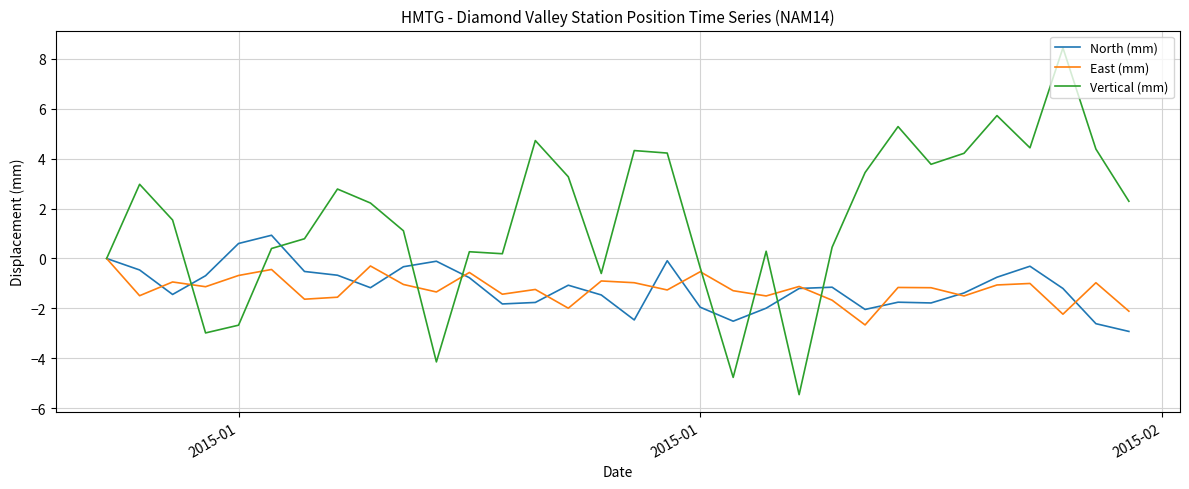

List the series in order of their peak value, lowest first.

East (mm), North (mm), Vertical (mm)